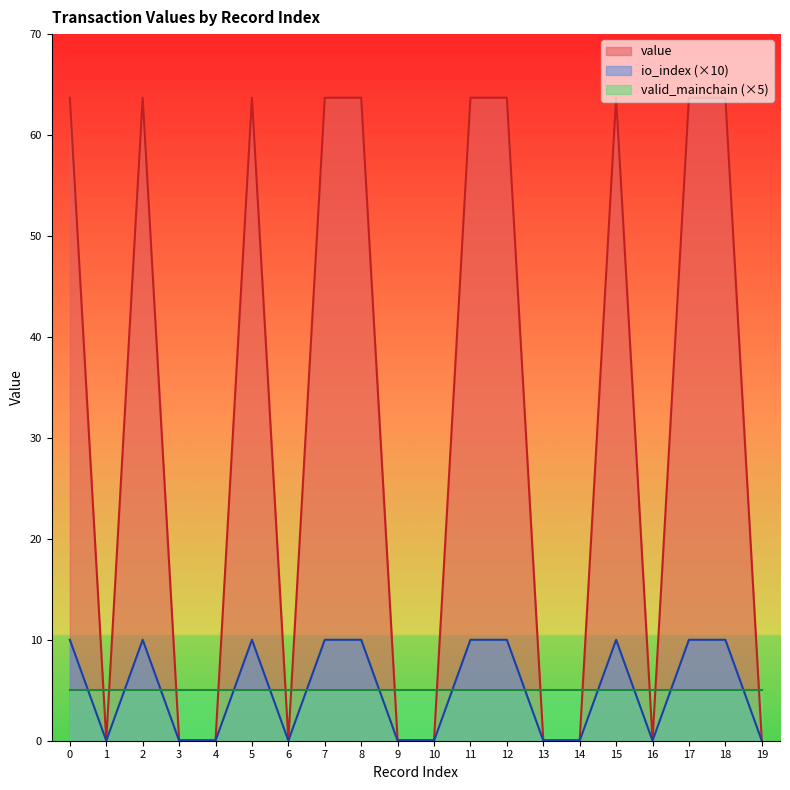

True or false: value has a value of 87.6 at 7.

False